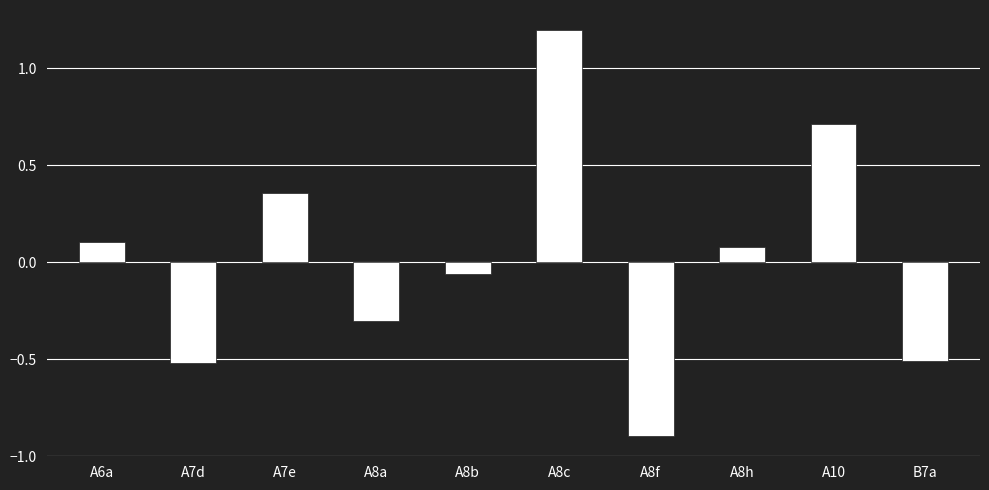

What is the label of the 6th bar from the left?

A8c